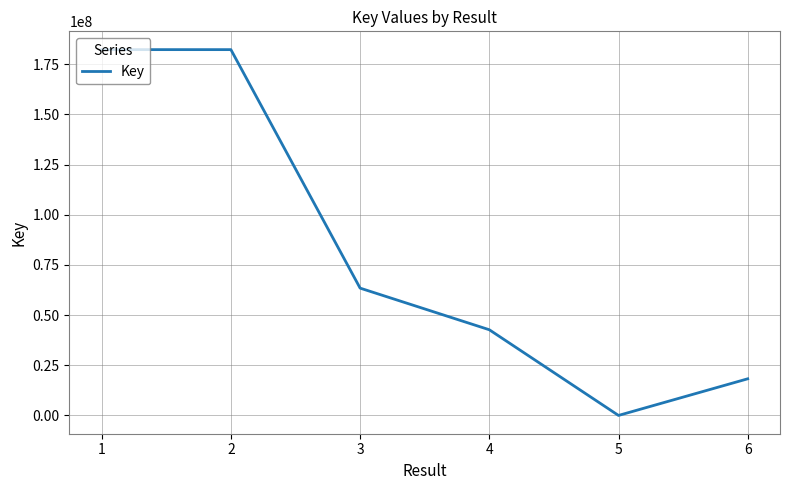

Is it true that the value at 3 is 31382715?

False